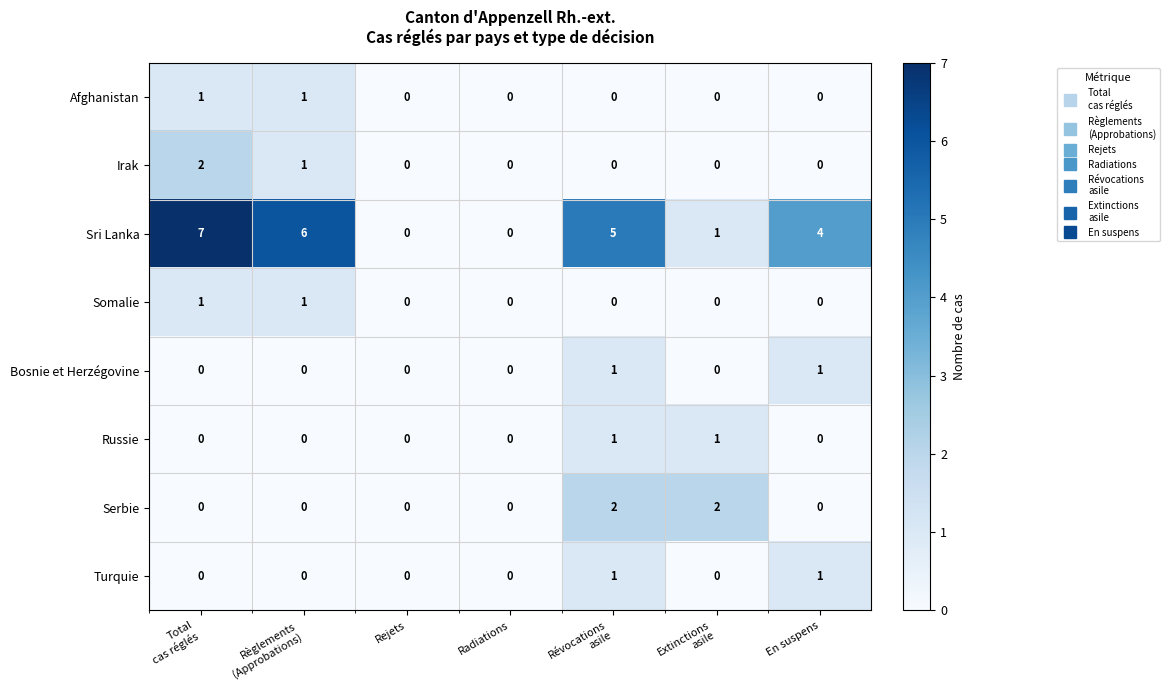

Which series has the largest total across all categories?

Sri Lanka